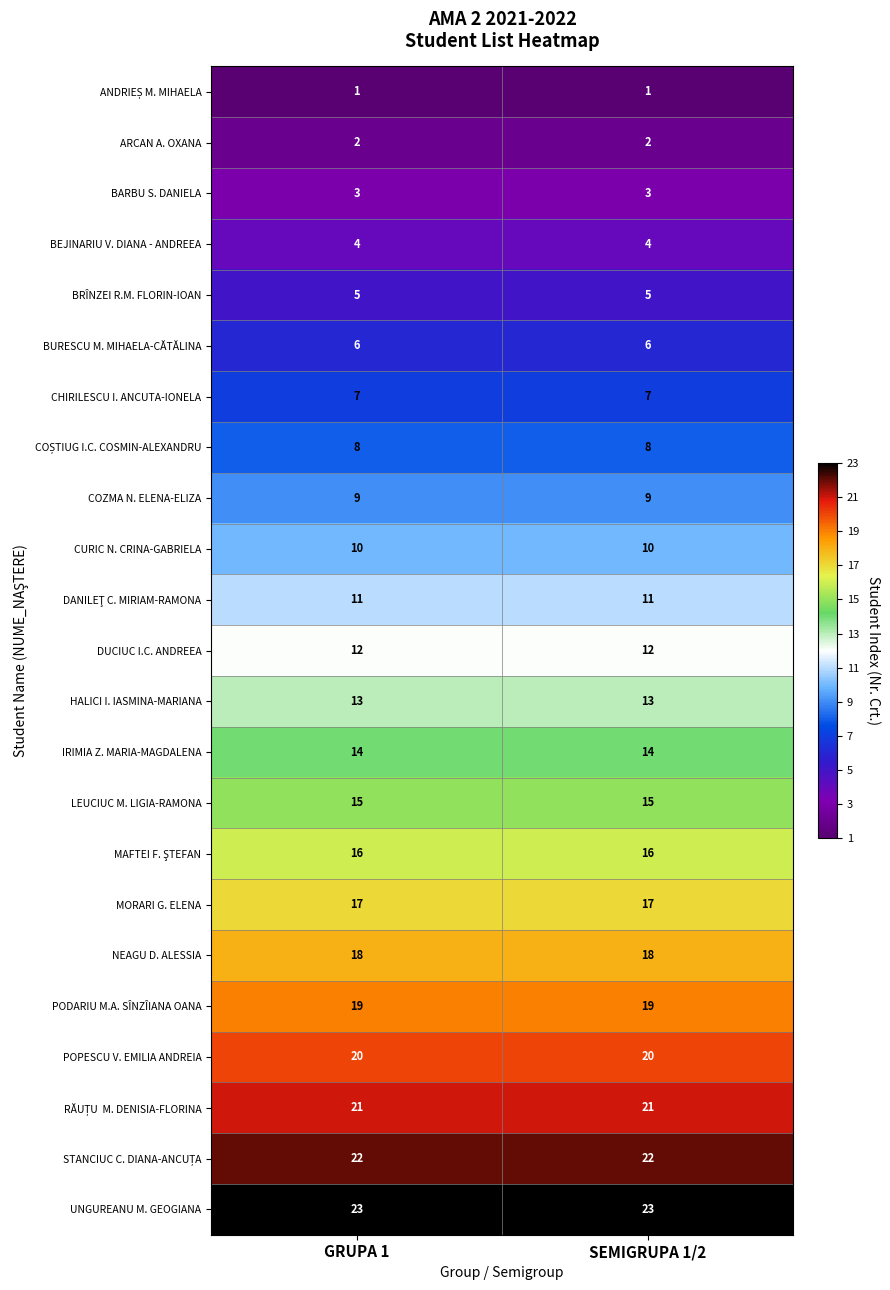

True or false: BEJINARIU V. DIANA - ANDREEA has a value of 1 at GRUPA 1.

False